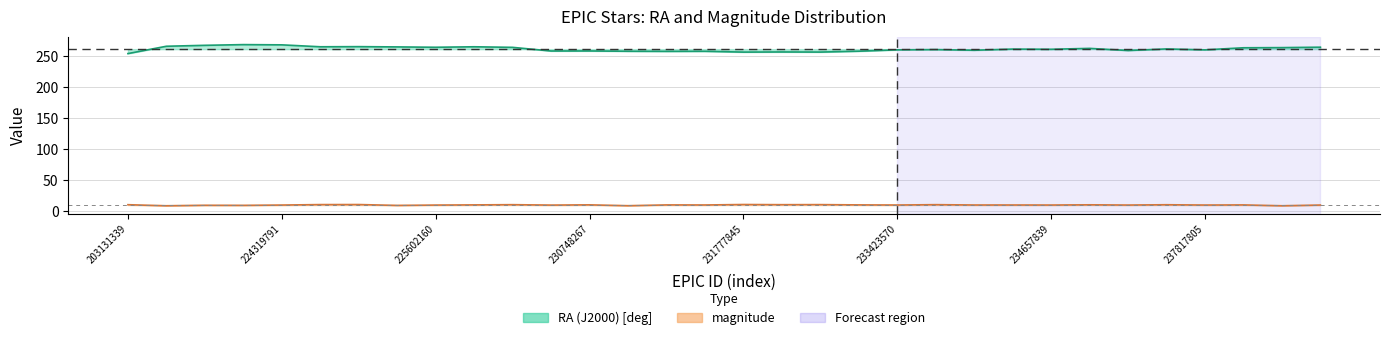

Rank the series by their maximum value, from lowest to highest.

magnitude, RA (J2000) [deg]